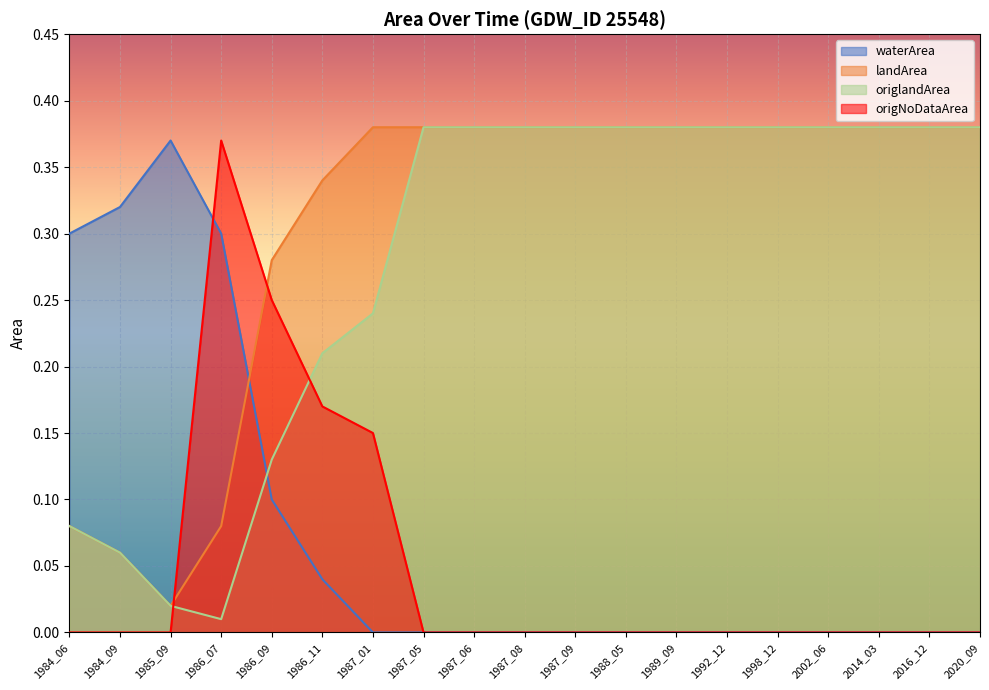

Between 1987_01 and 2016_12, which series saw the biggest shift?

origNoDataArea